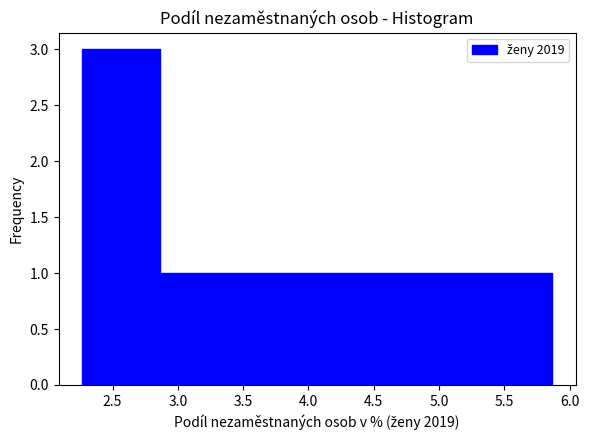

Reading left to right, list every bar in this chart as the range it spans on the x-axis followed by its height. Neither the bar edges nor the heights are printed on the chart, so give them approximately, as read against the axes.

2.25 to 2.85: 3
2.85 to 3.45: 1
3.45 to 4.05: 1
4.05 to 4.65: 1
4.65 to 5.25: 1
5.25 to 5.85: 1